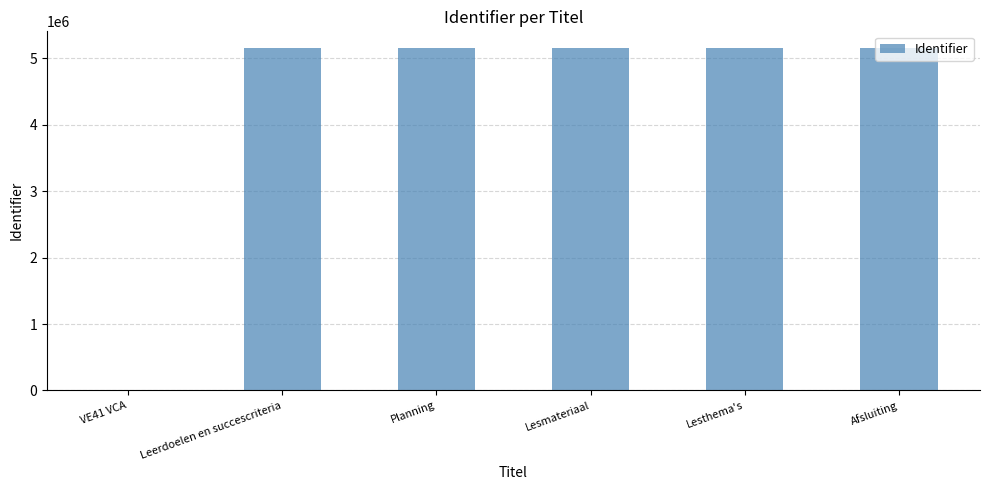

Approximately how many times larger is the value at Lesthema's compared to Leerdoelen en succescriteria?

1.0